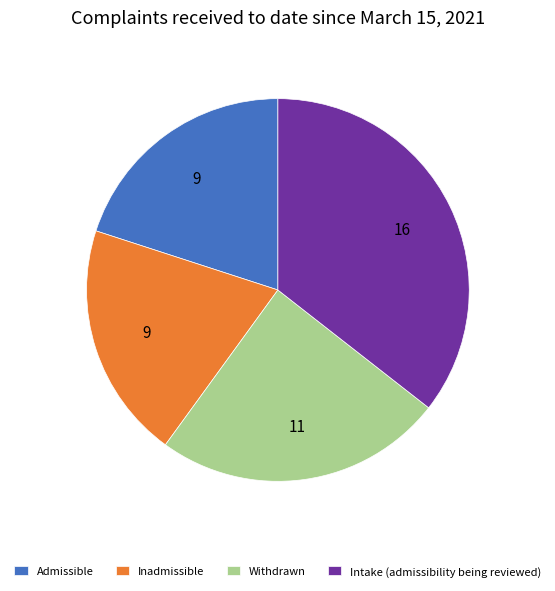

True or false: Withdrawn accounts for 12% of the total.

False